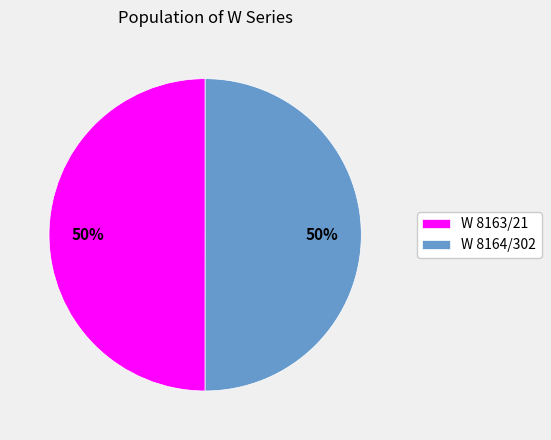

Combined, do W 8163/21 and W 8164/302 account for over 50%?

Yes